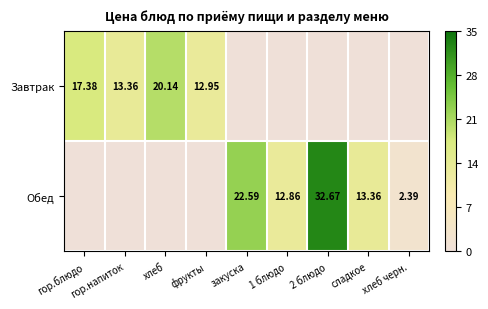

What is the average value of the Обед series?

9.3